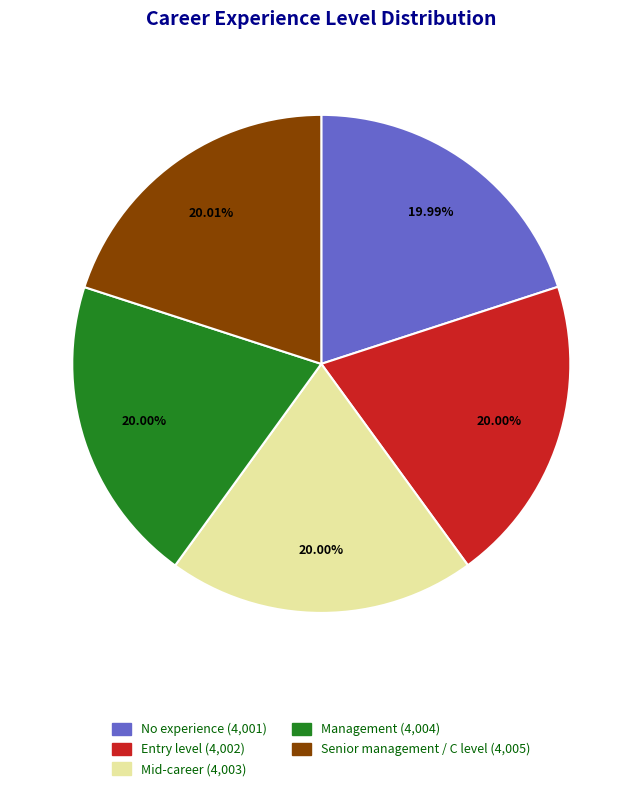

Do Management and Senior management / C level together represent more than half of the pie?

No